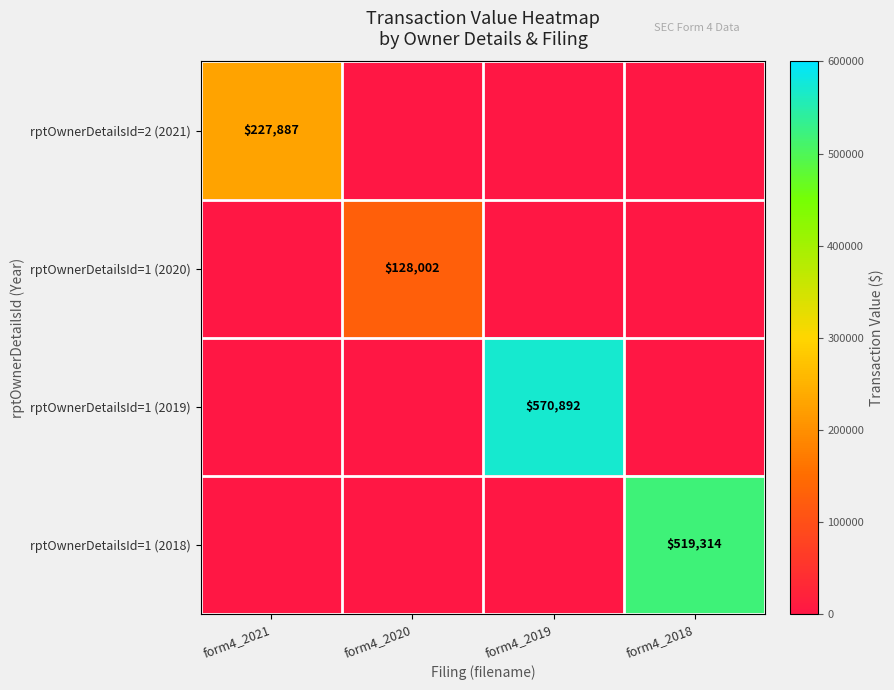

True or false: rptOwnerDetailsId=1 (2018) has a value of 519314 at form4_2018.

True